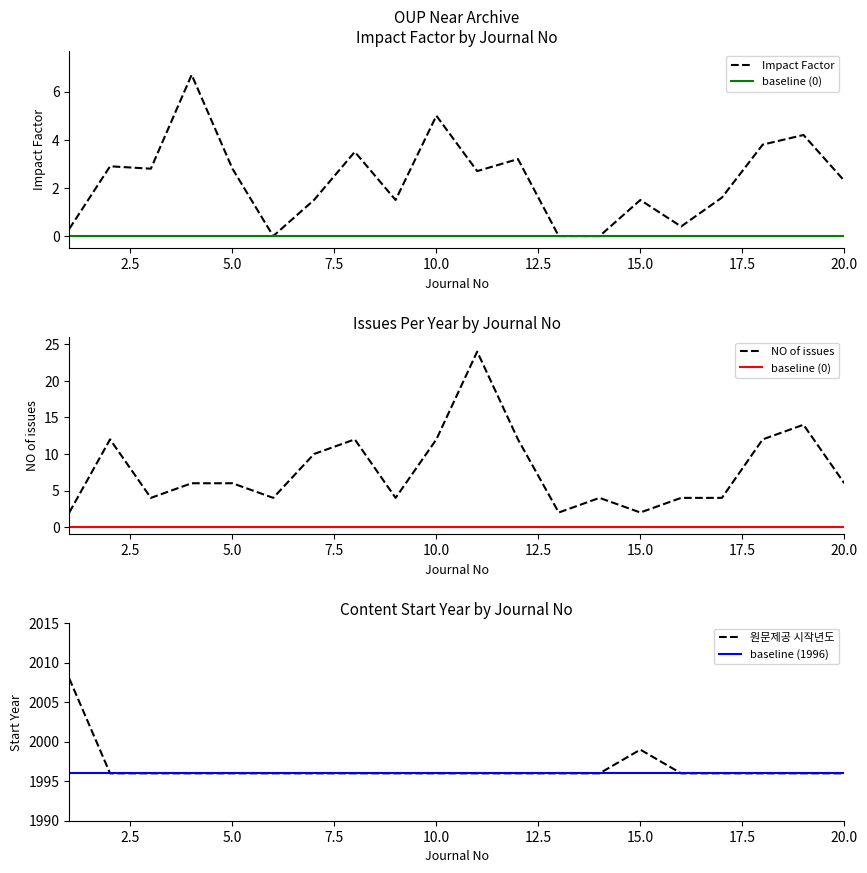

Rank the series by their maximum value, from highest to lowest.

원문제공 시작년도, NO of issues, Impact Factor